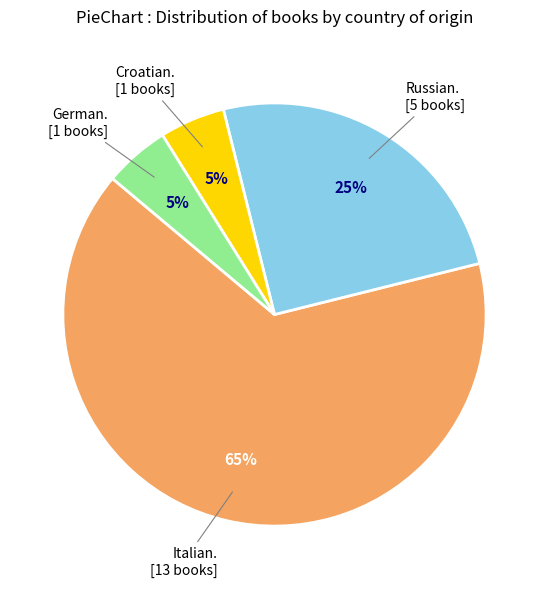

Does any single category account for the majority?

Yes